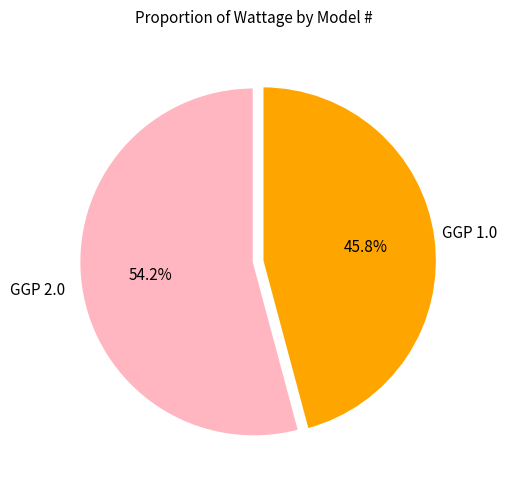

Which category has the smallest portion of the pie?

GGP 1.0